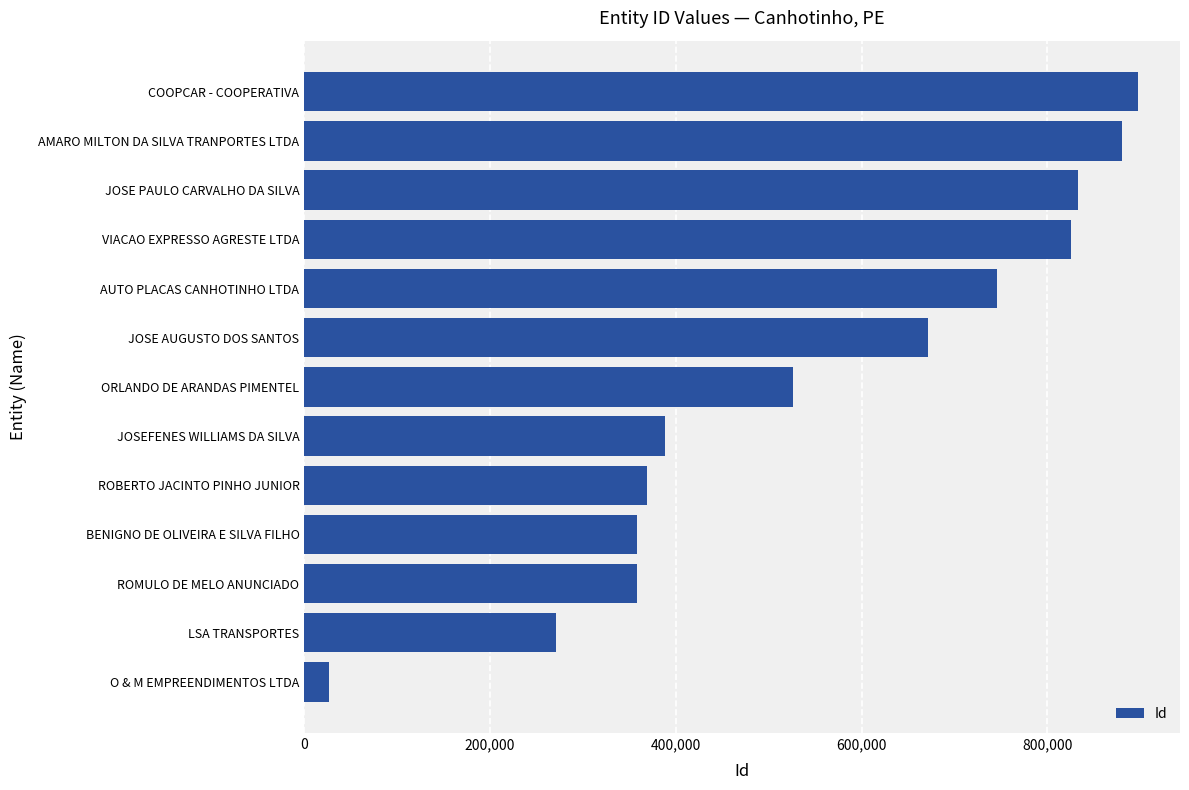

What is the change in value from JOSEFENES WILLIAMS DA SILVA to ORLANDO DE ARANDAS PIMENTEL?

+138130